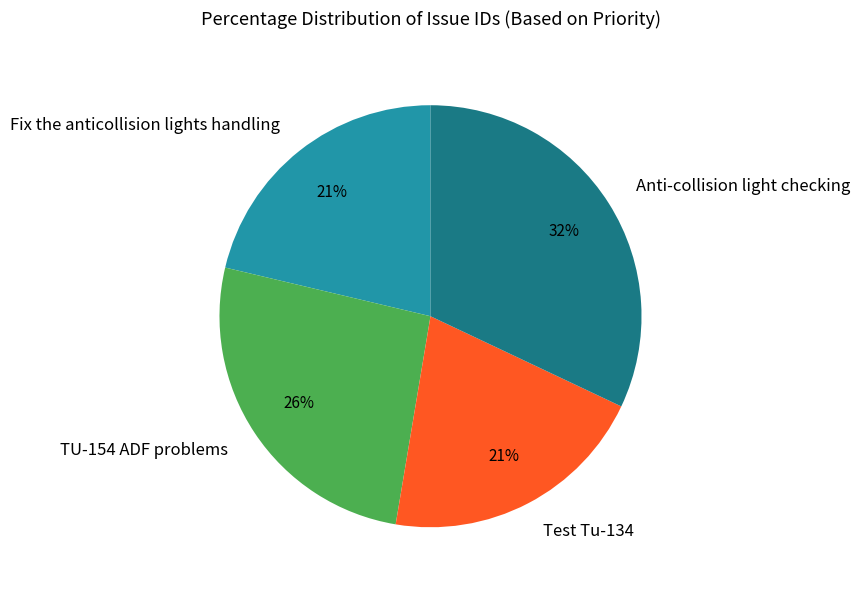

Combined, do TU-154 ADF problems and Fix the anticollision lights handling account for over 50%?

No